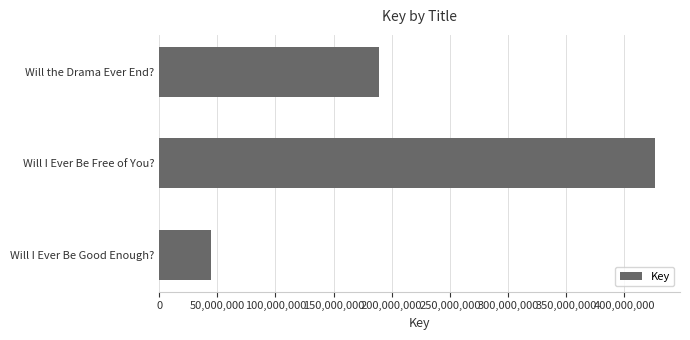

The chart shows a value of 44671057 at Will I Ever Be Good Enough?. True or false?

True